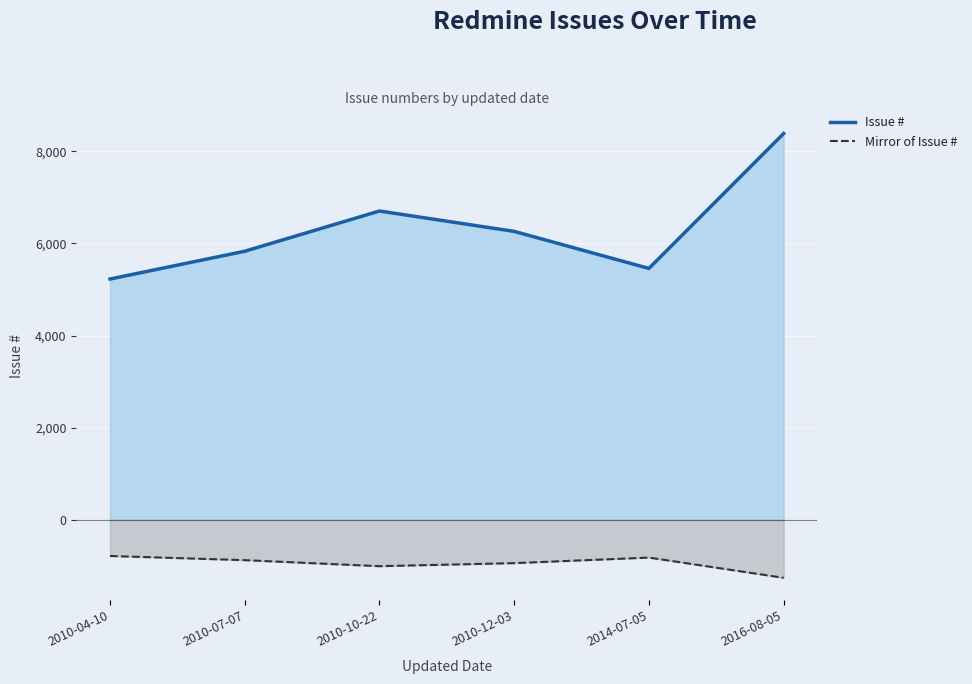

What is the average value of the Mirror of Issue # series?

-946.4